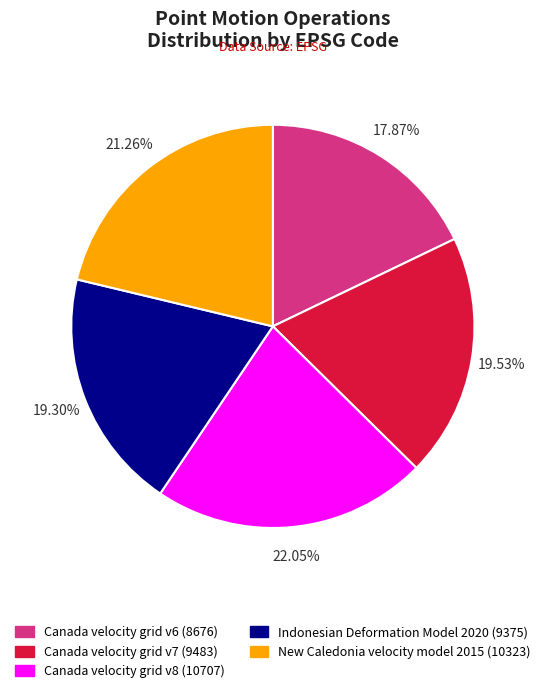

To the nearest percent, what is the average slice percentage?

20%